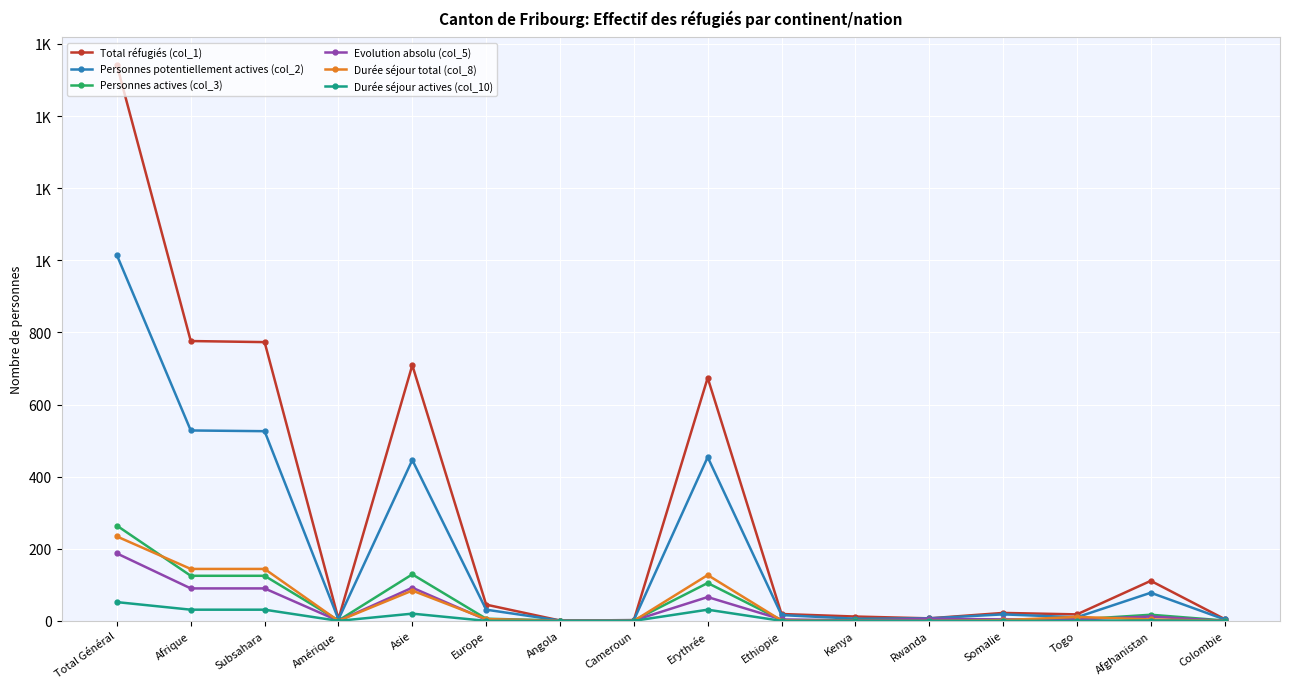

What are all the series names shown in the legend?

Total réfugiés (col_1), Personnes potentiellement actives (col_2), Personnes actives (col_3), Evolution absolu (col_5), Durée séjour total (col_8), Durée séjour actives (col_10)